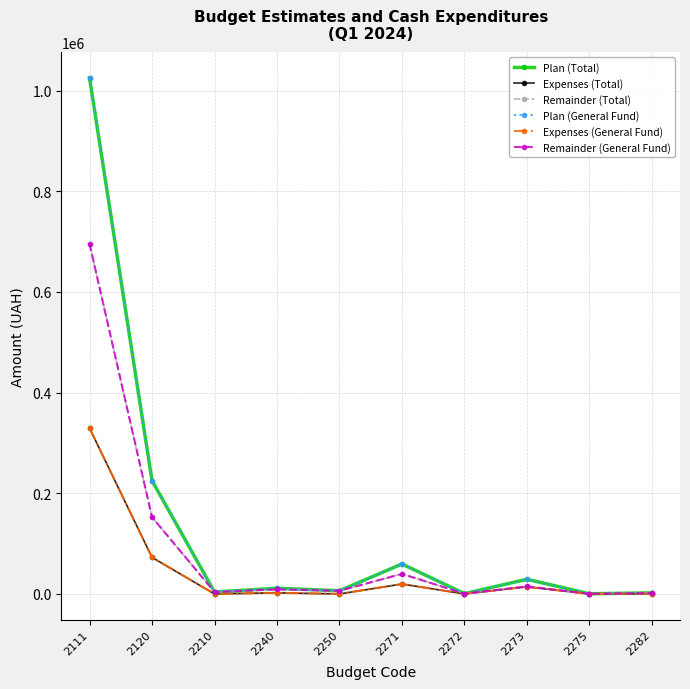

Is this an area chart (filled region under the line)?

No